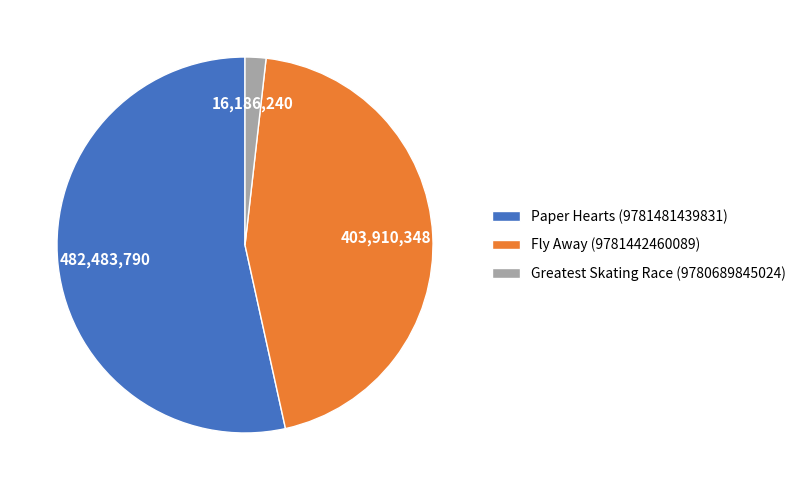

Approximately how many times larger is the value at Paper Hearts (9781481439831) compared to Greatest Skating Race (9780689845024)?

29.8